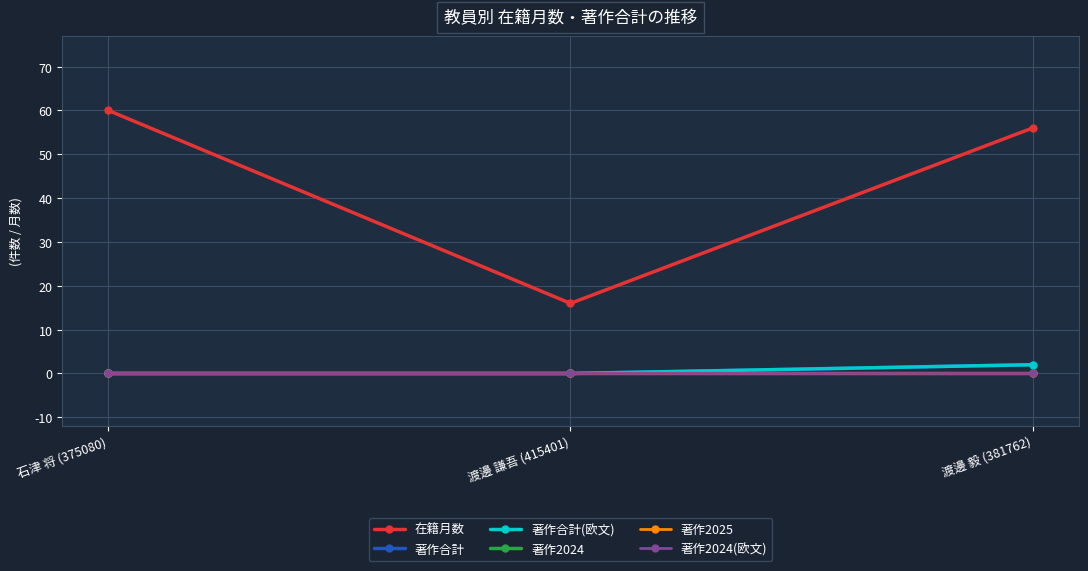

Rank the series at 渡邊 毅 (381762) from lowest to highest value.

著作2024, 著作2025, 著作2024(欧文), 著作合計, 著作合計(欧文), 在籍月数